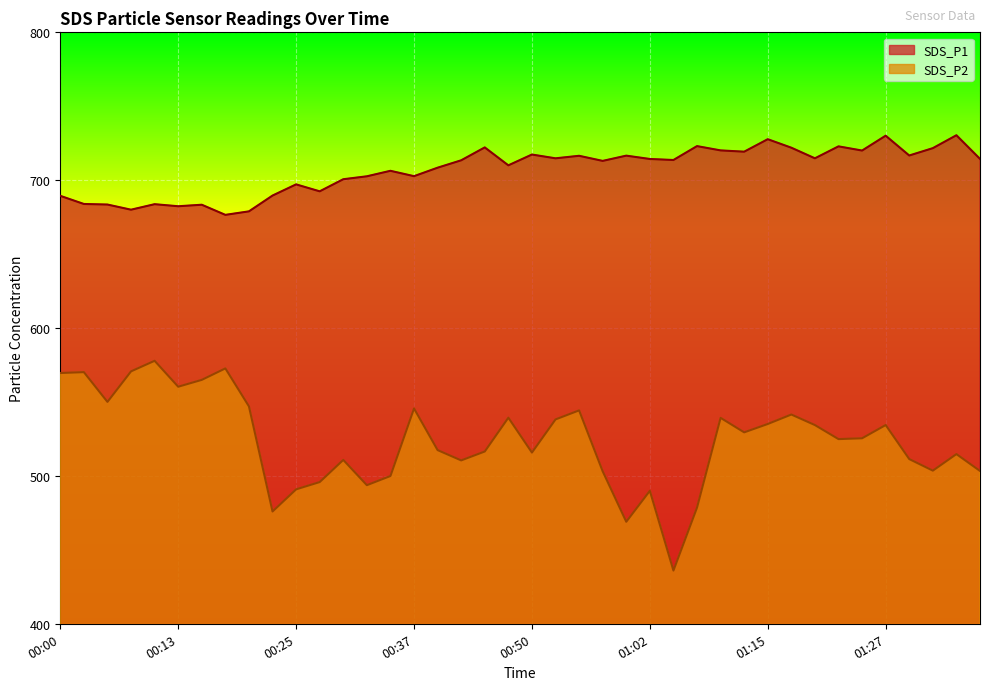

Where is the first local maximum for SDS_P1?

00:10